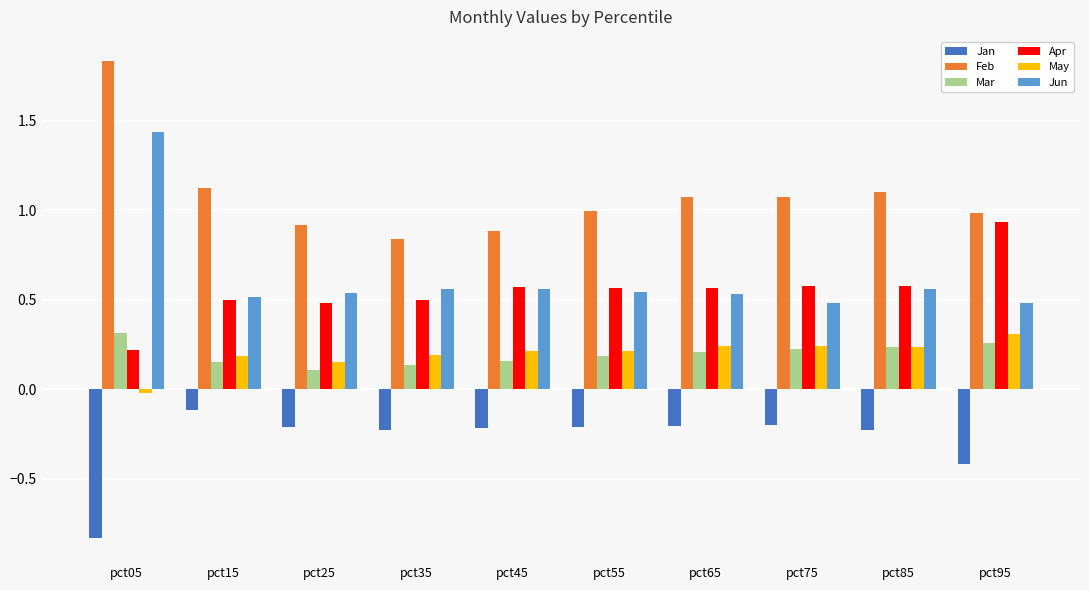

How many groups of bars are there?

10